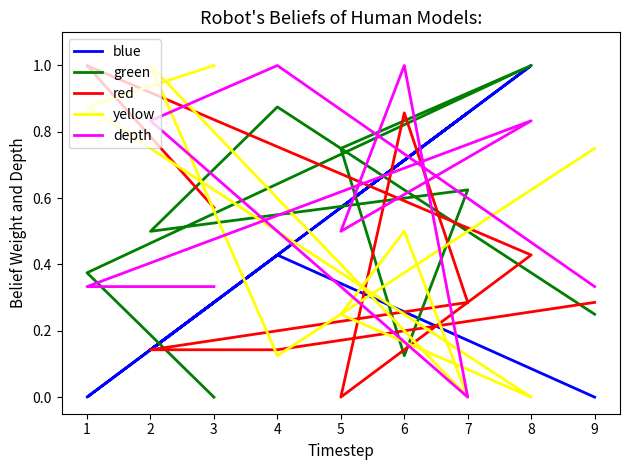

What is the sum of all yellow values?

4.5